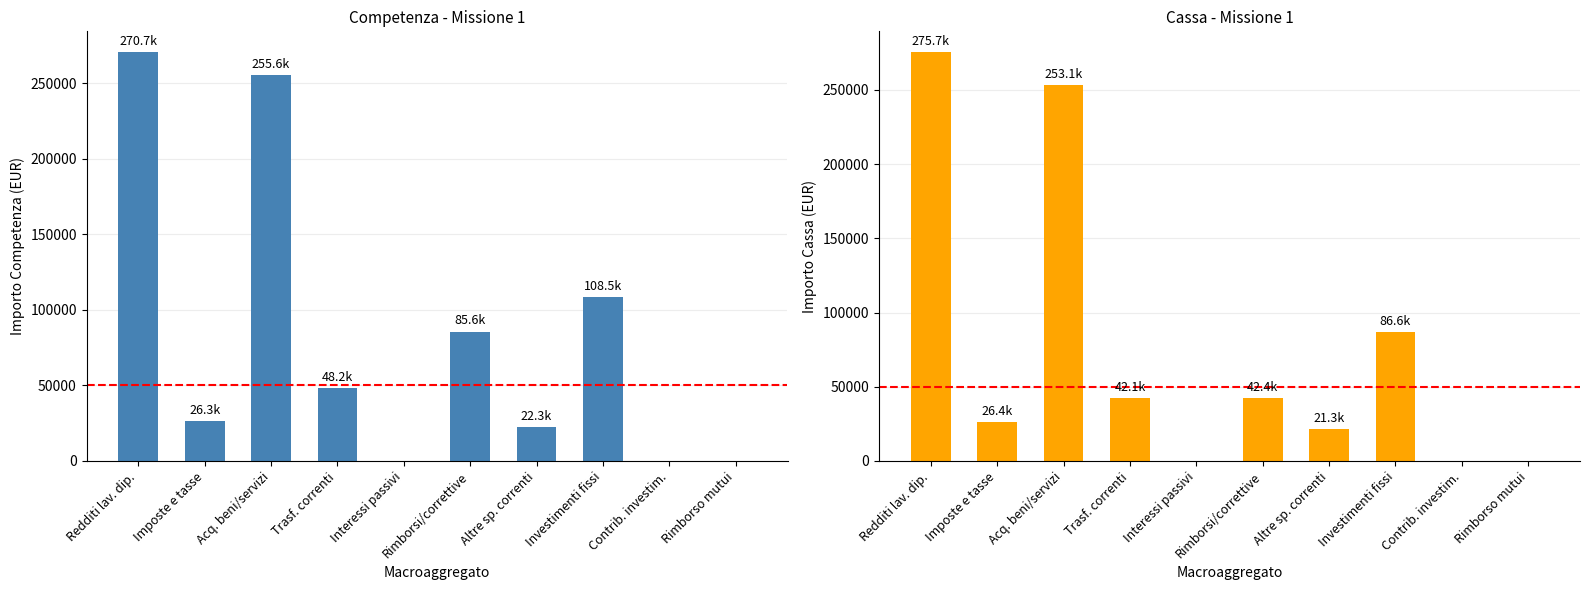

How many values in MISSIONE 1 CASSA are above zero?

7